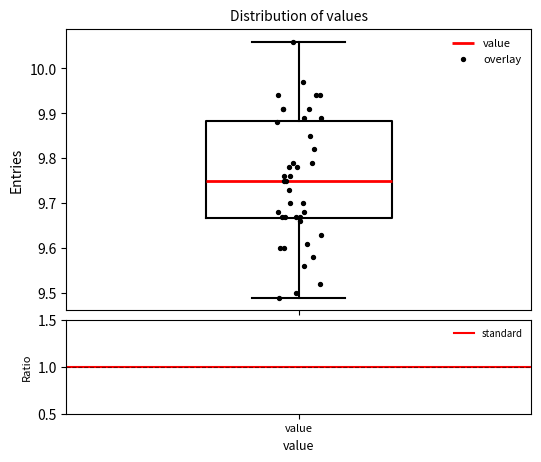

Transcribe this box plot: give where the median line is, the range the box spans, and where the two whiskers end, as read against the y-axis. The values are not printed on the chart, so give them approximately, as read against the axis.

median 9.75, box 9.67 to 9.88, whiskers 9.49 to 10.06